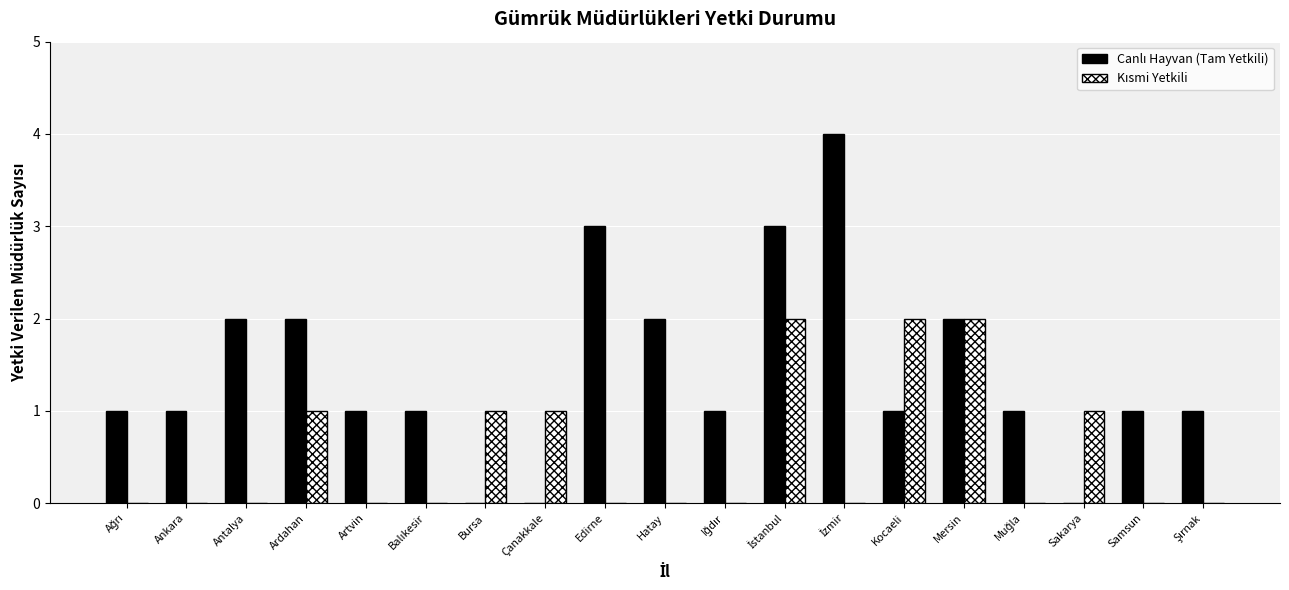

What is the greatest value displayed?

4